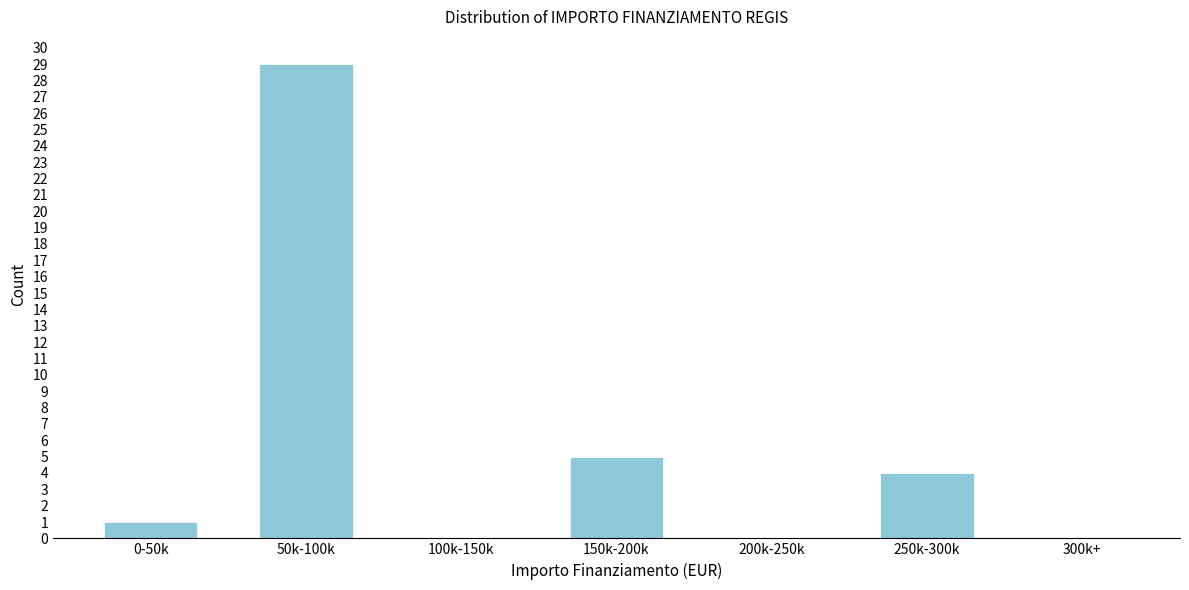

Reading left to right, transcribe all the data shown in this chart.

0-50k=1	50k-100k=29	100k-150k=0	150k-200k=5	200k-250k=0	250k-300k=4	300k+=0